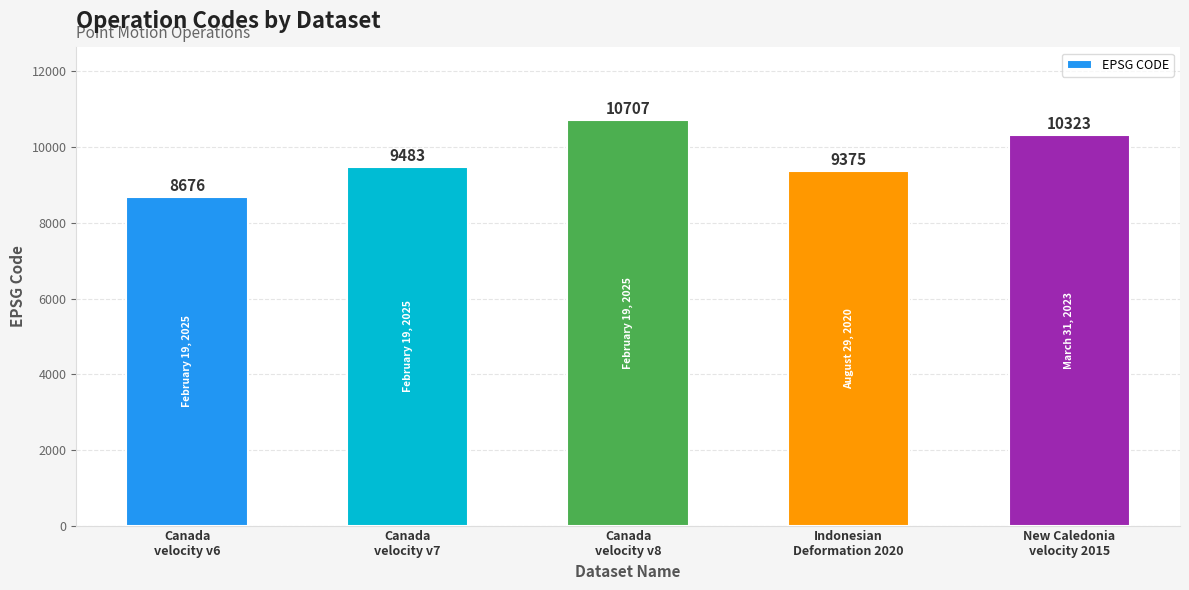

What position from the left is Canada
velocity v6?

1